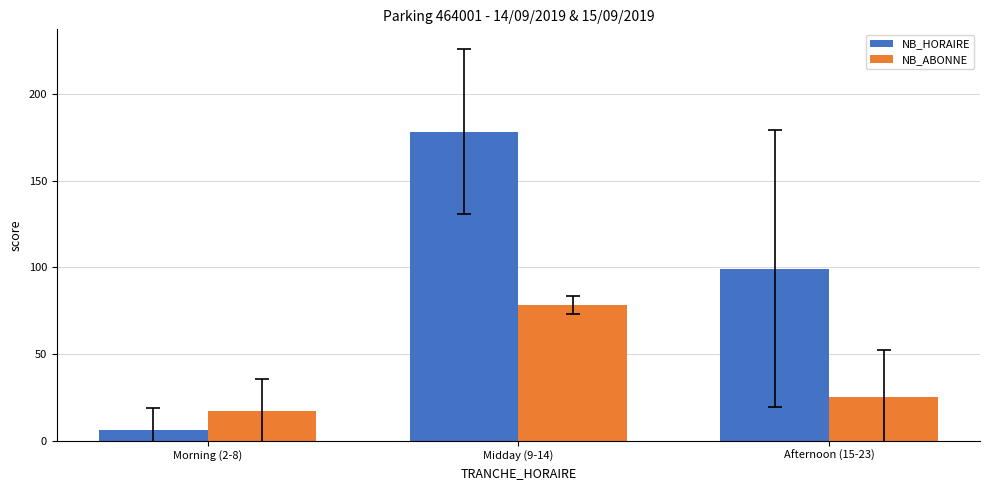

Which series has the largest range (max minus min)?

NB_HORAIRE